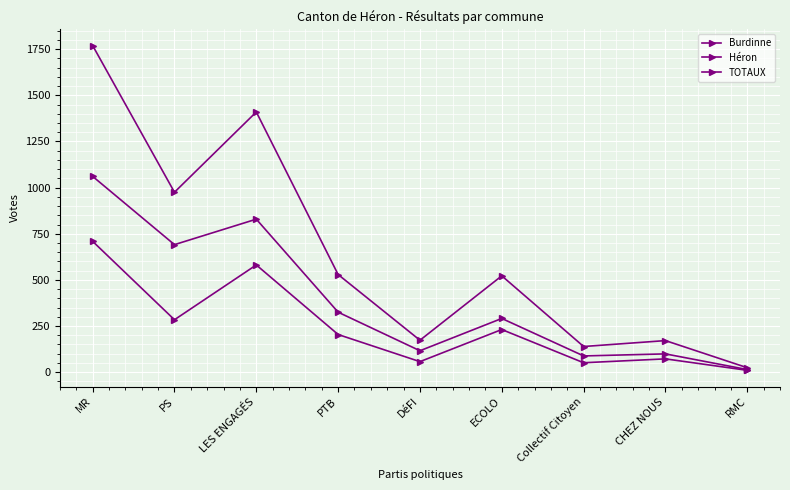

What is the difference between the Héron values at CHEZ NOUS and MR?

962